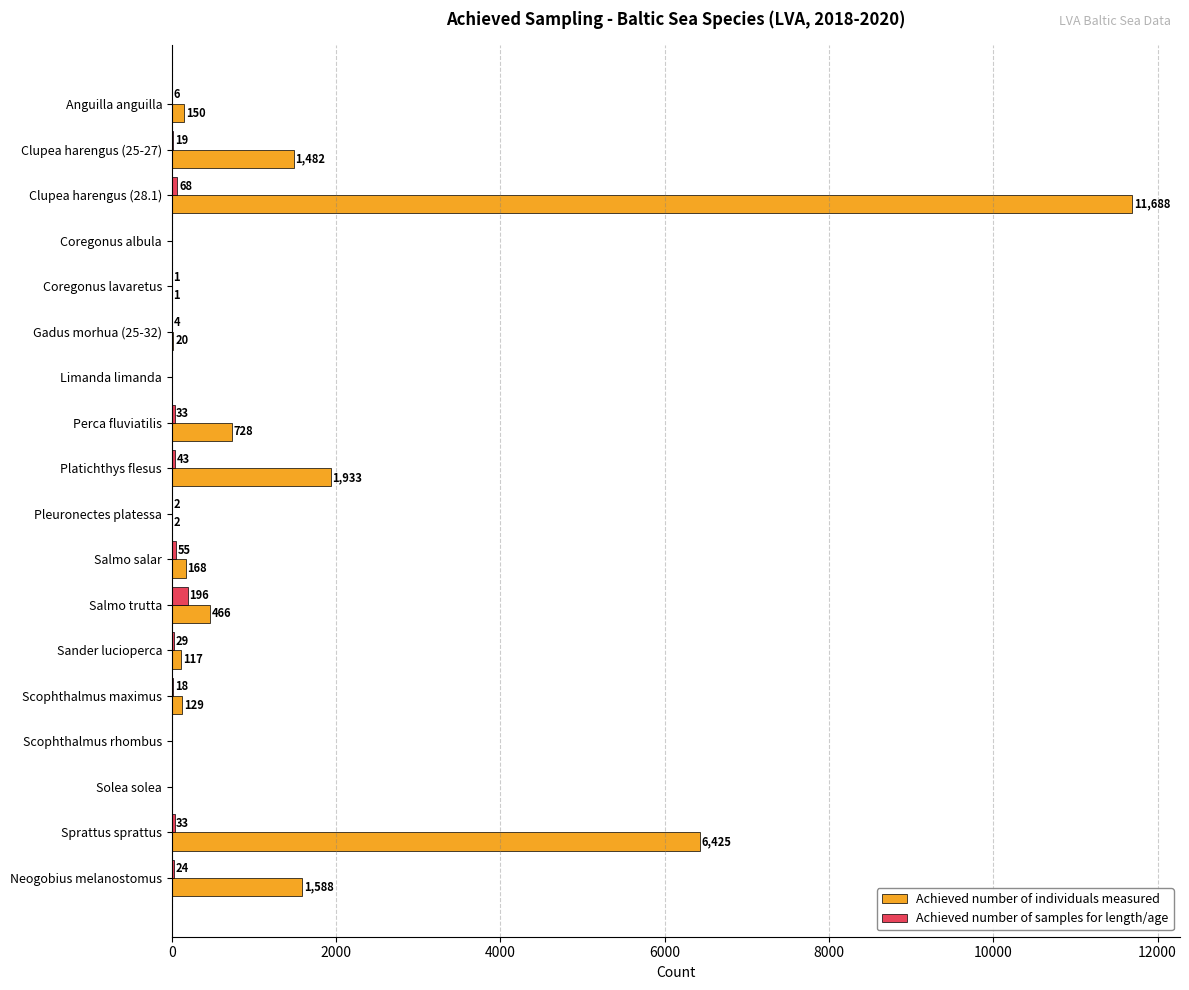

The value of Achieved number of individuals measured at Platichthys flesus is 2804. True or false?

False